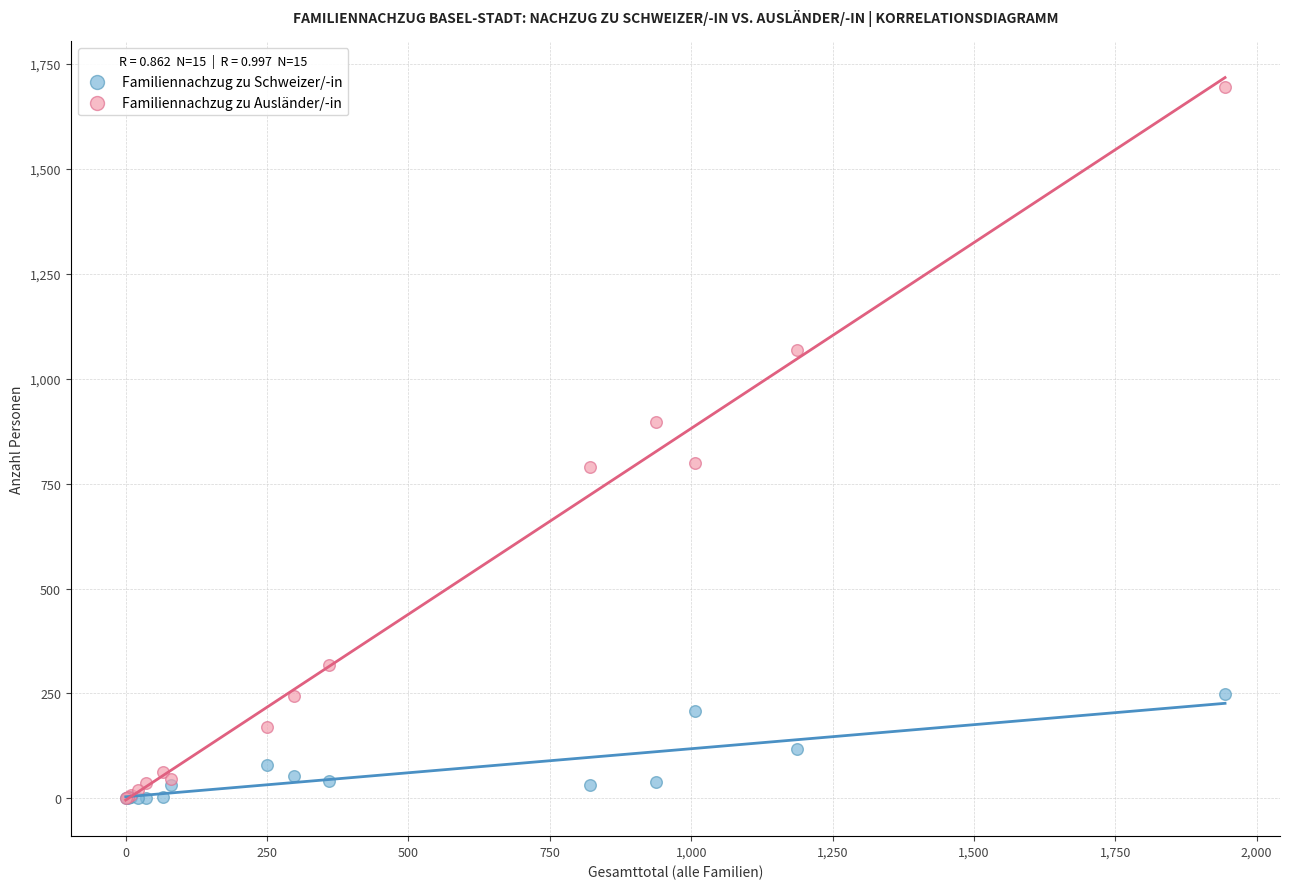

What are all the series names shown in the legend?

Familiennachzug zu Schweizer/-in, Familiennachzug zu Ausländer/-in